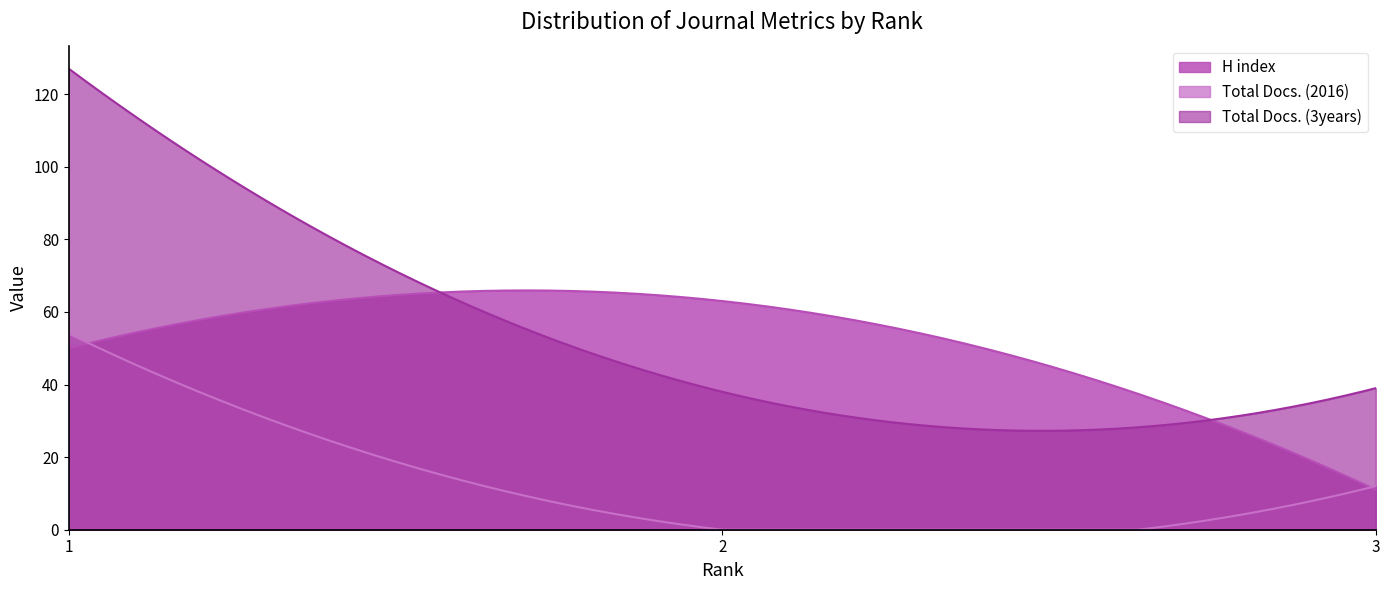

What is the highest value of the Total Docs. (2016) series?

54.0